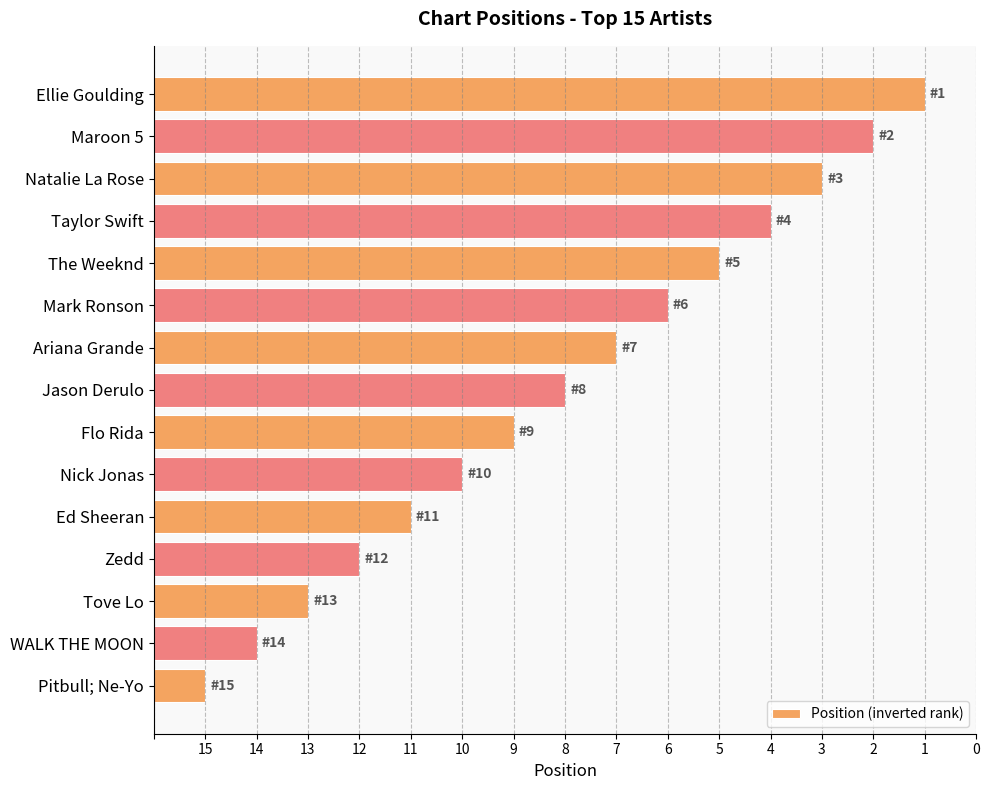

Does the chart contain any negative values?

No